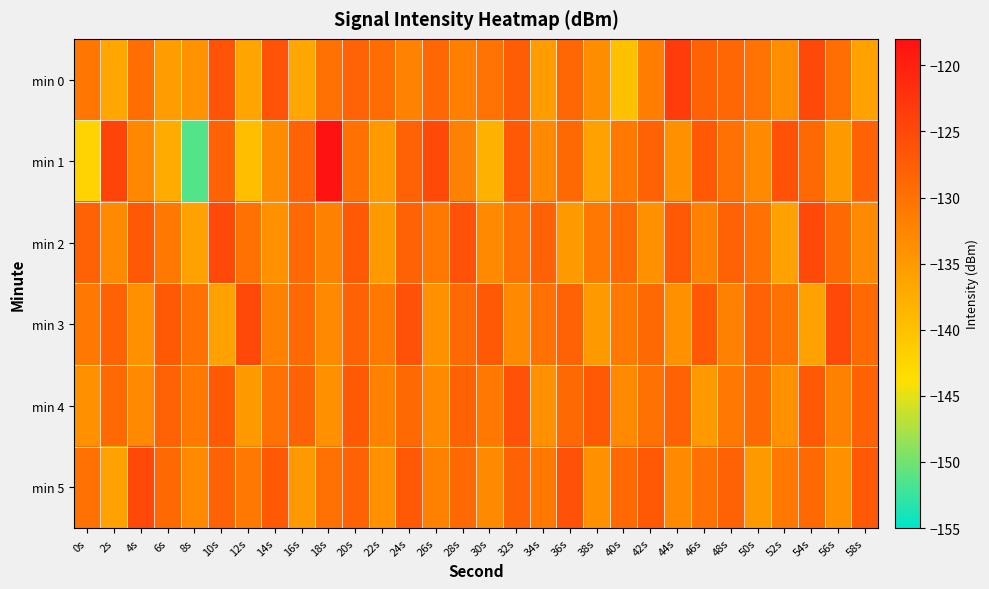

At which category does the chart reach its minimum across all series?

8s